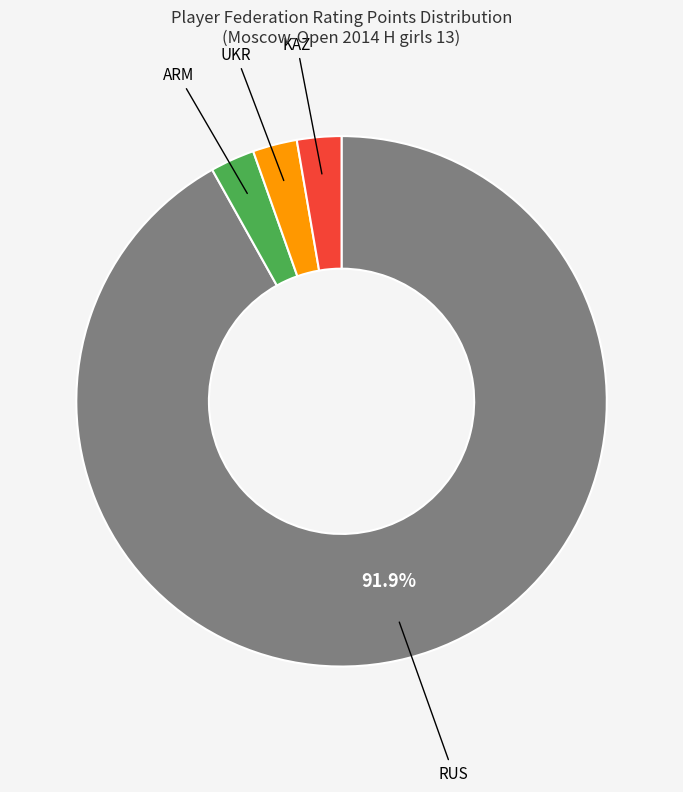

Is there any slice that represents more than half of the pie?

Yes